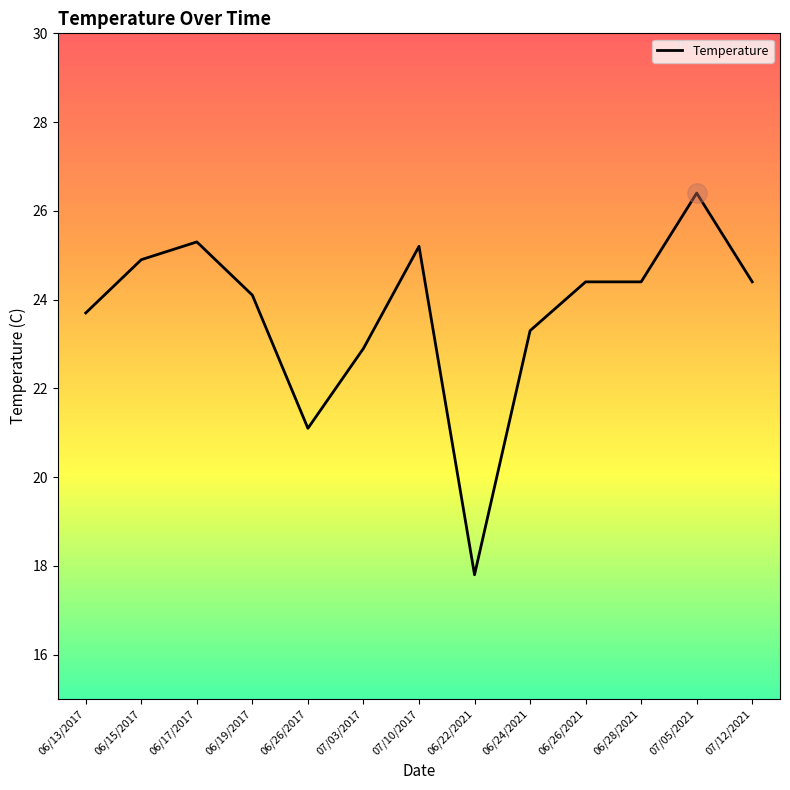

How many lines are shown in the chart?

1